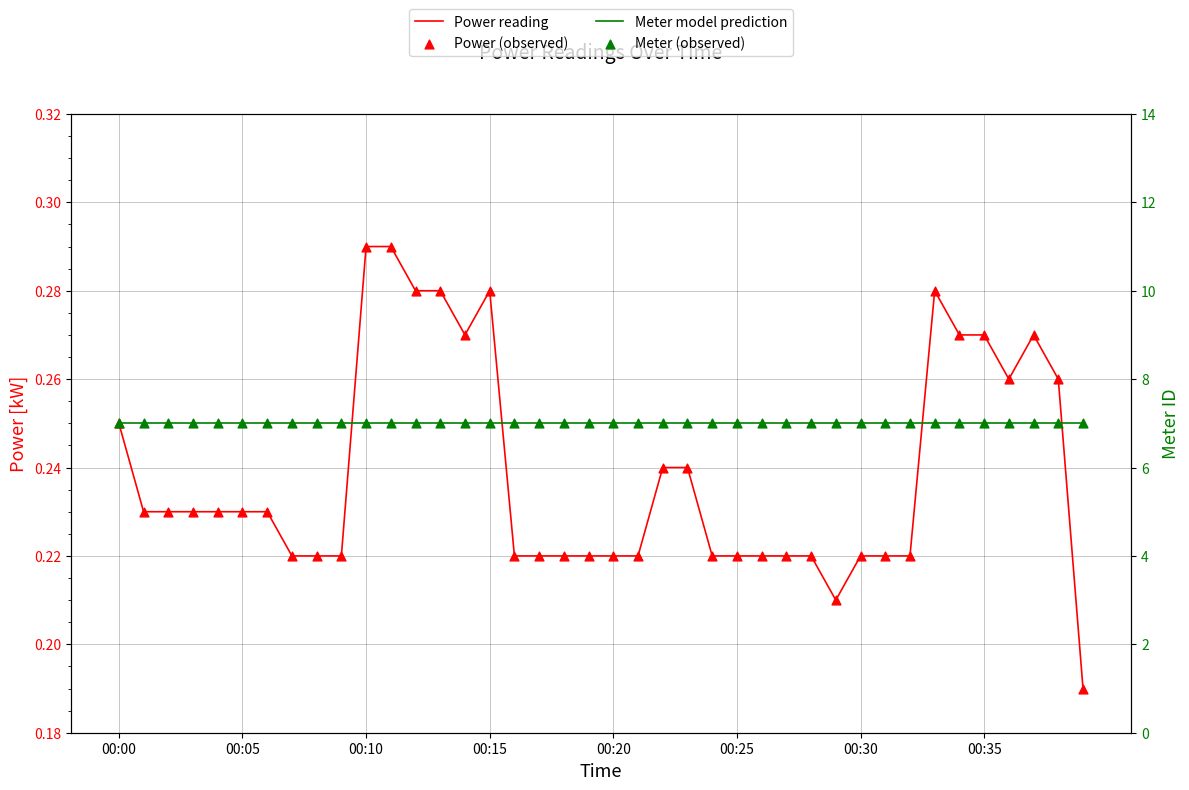

At how many categories does at least one series exceed 0?

40